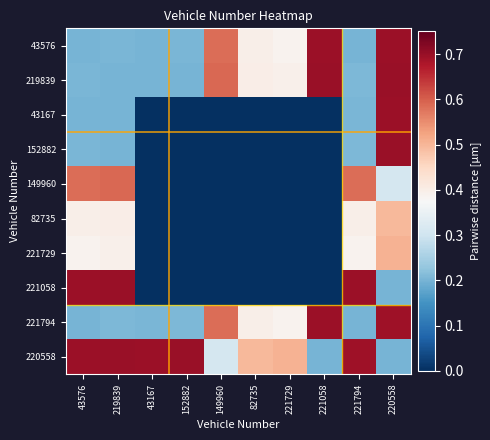

Between 149960 and 152882, which is larger?

149960